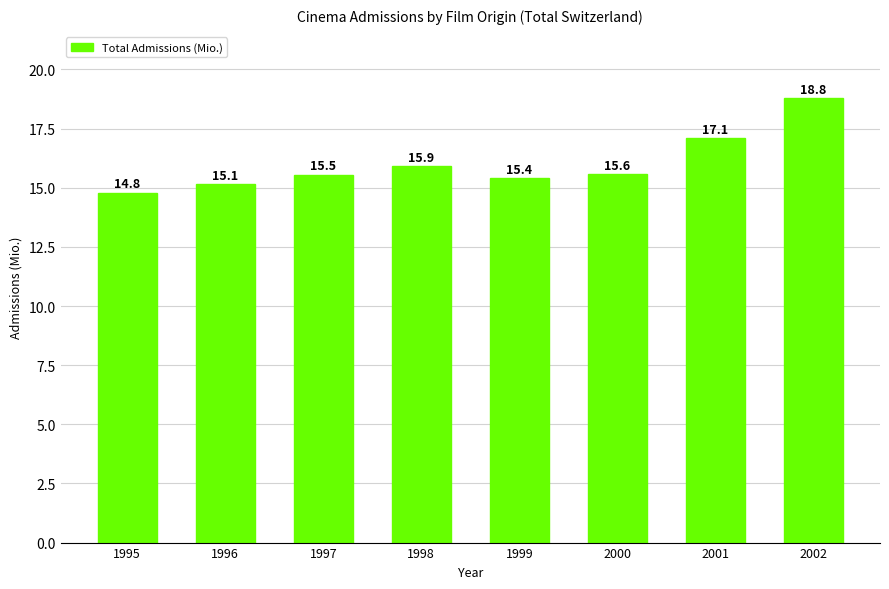

List the labels in order of value, largest first.

2002, 2001, 1998, 2000, 1997, 1999, 1996, 1995